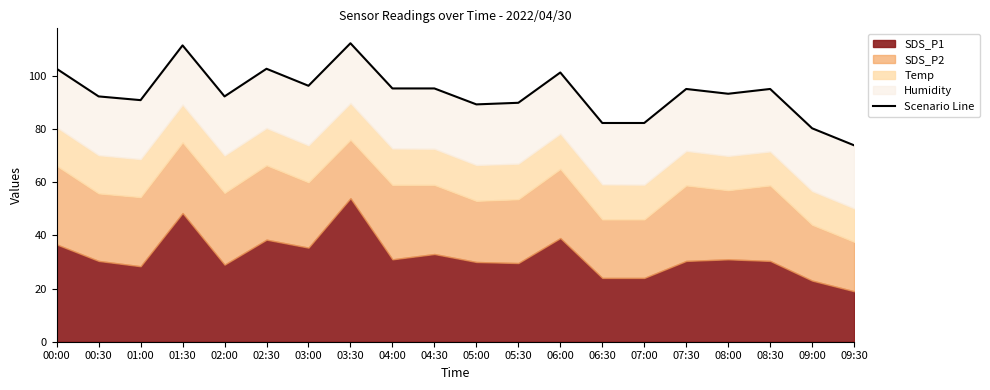

Which has a higher value, 07:30 or 09:30?

07:30